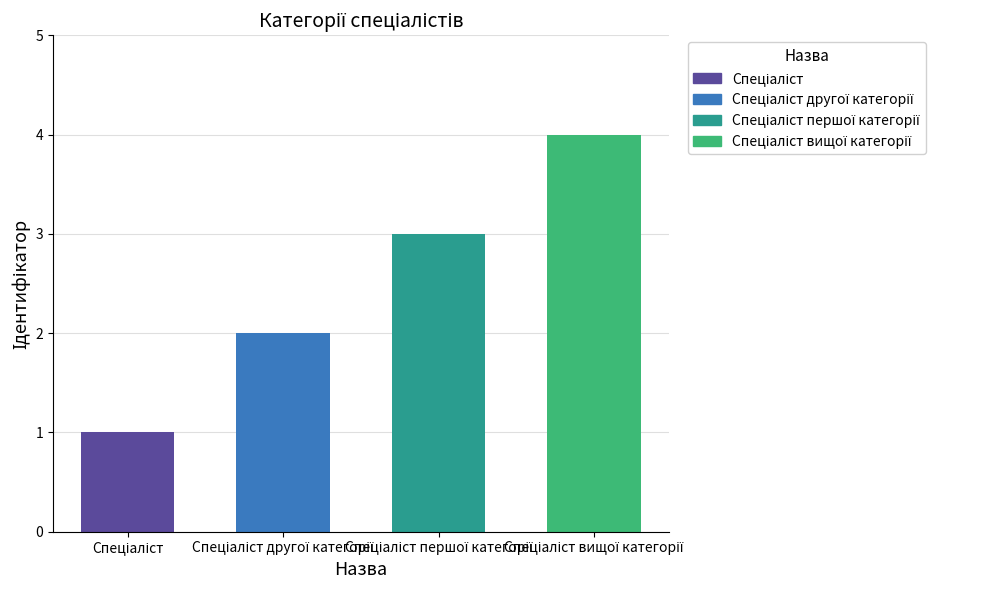

What is the difference between the maximum and minimum values?

3